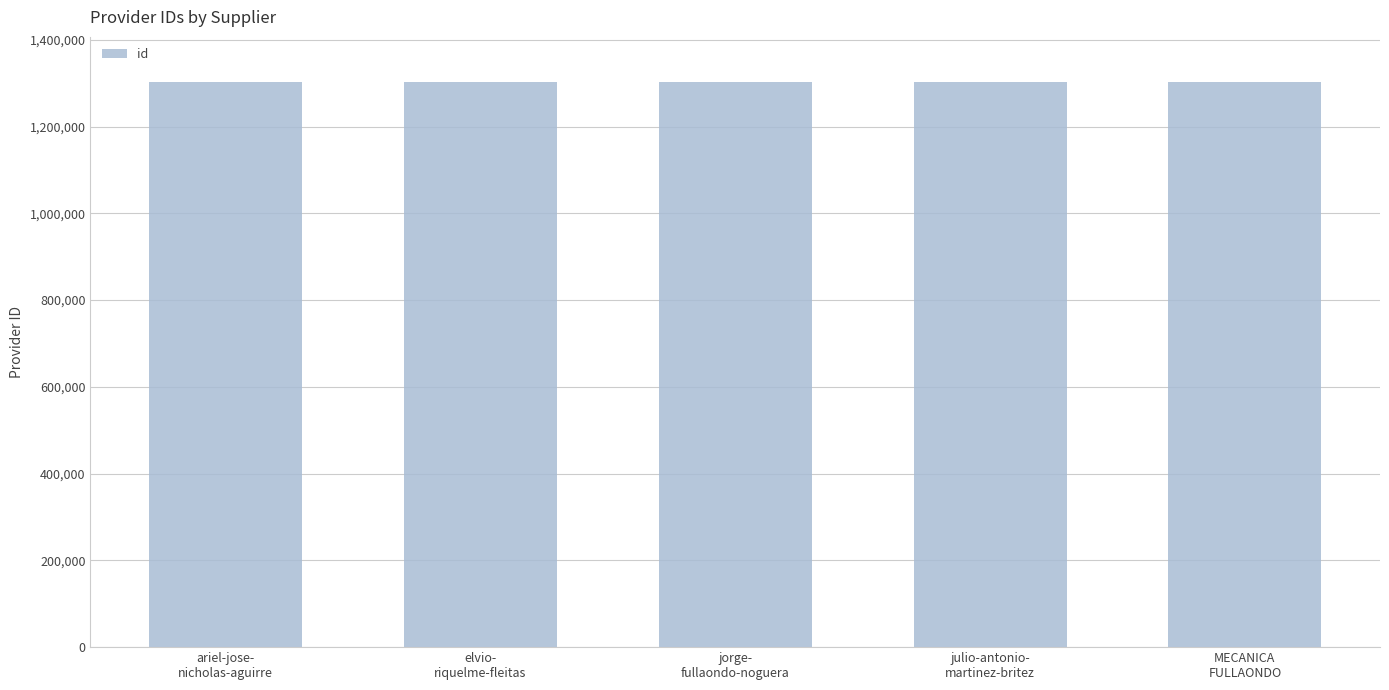

True or false: the data shows 557247 at MECANICA
FULLAONDO.

False